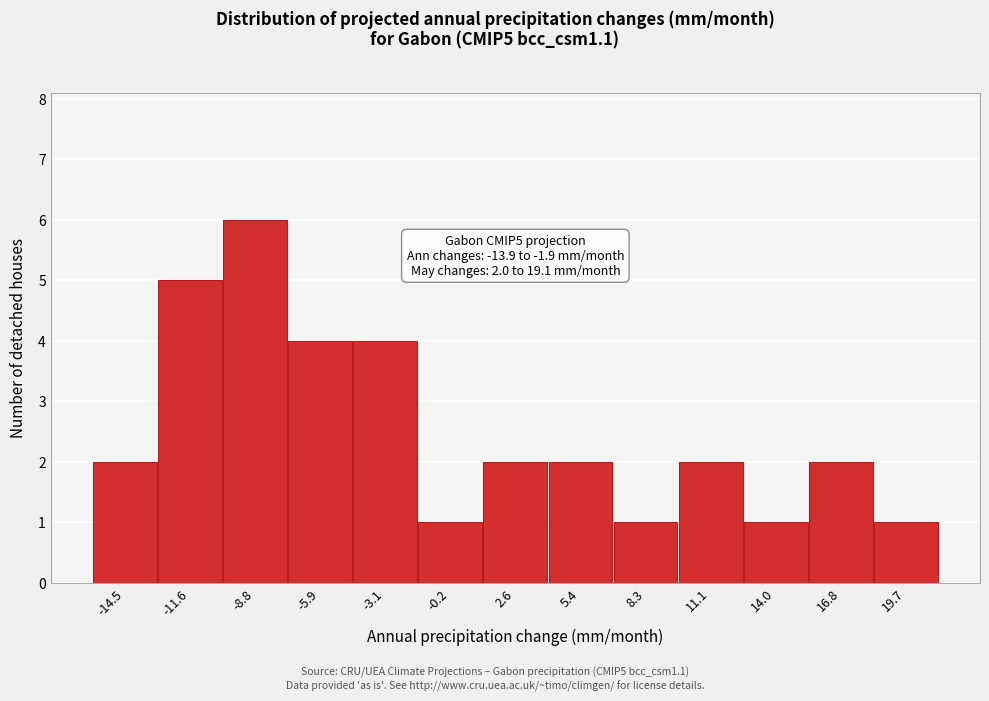

Which range on the x-axis has the tallest bar?

-10.0 to -7.5